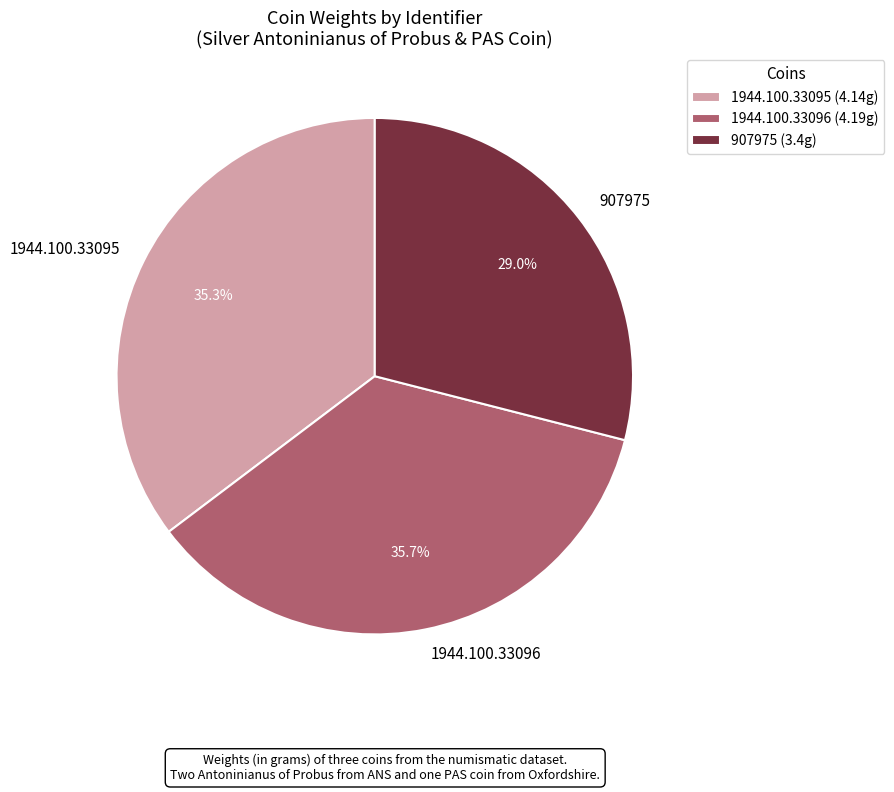

Combined, do 1944.100.33096 and 1944.100.33095 account for over 50%?

Yes